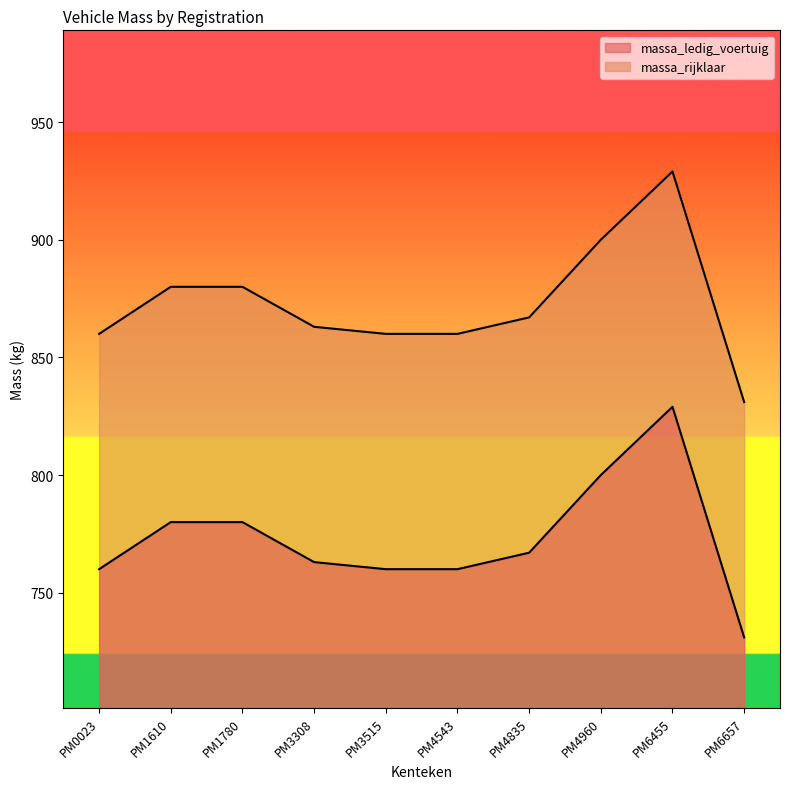

True or false: massa_rijklaar and massa_ledig_voertuig intersect in this chart.

False